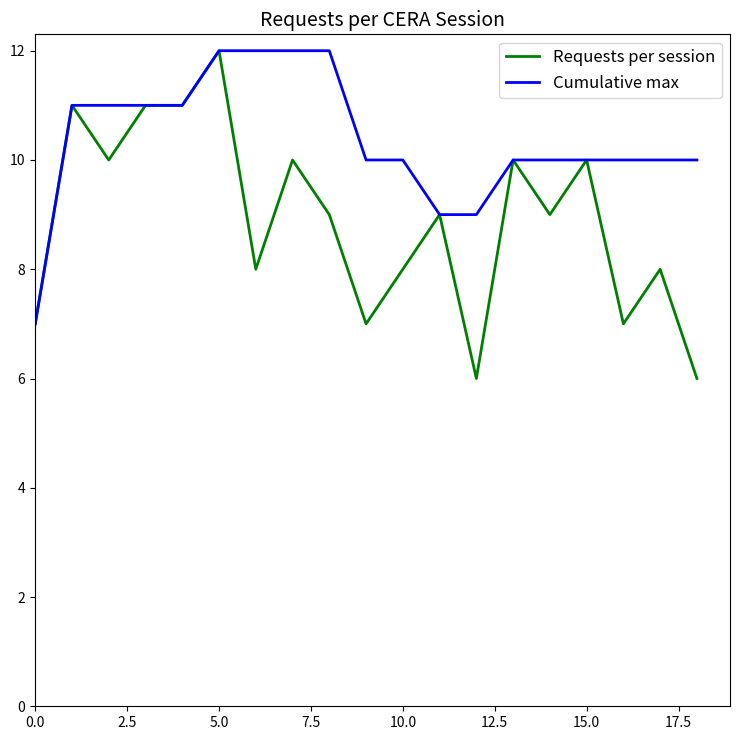

Count the Requests per session values in the range 7 to 10.

13